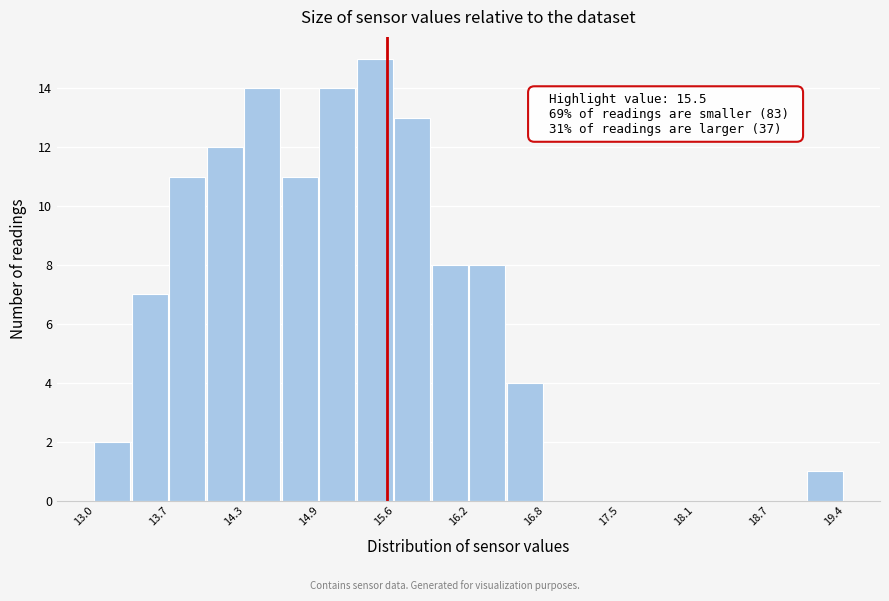

Around what value on the x-axis is the tallest bar? Give the approximate position of its centre, as read against the axis.

15.4